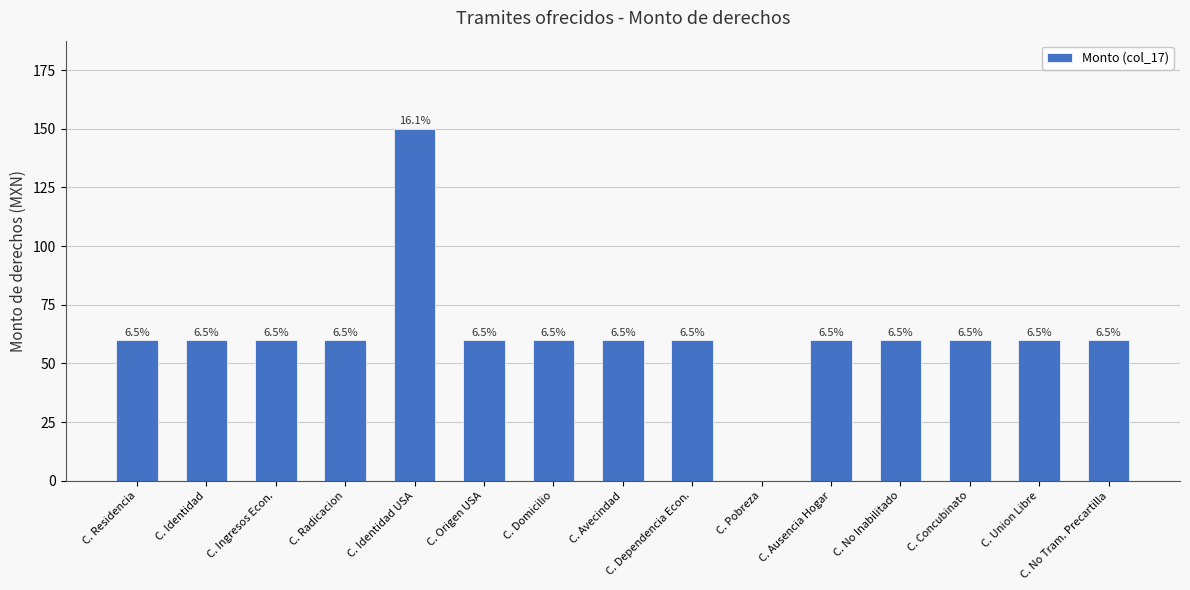

Does the chart contain any negative values?

No